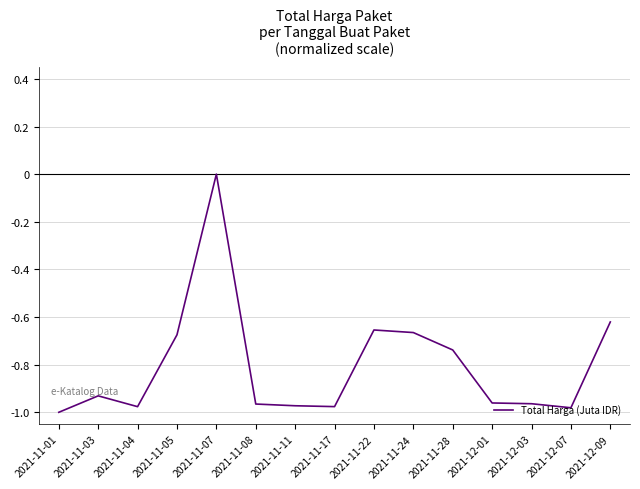

What is the sum of the values at 2021-11-03 and 2021-11-01?

-1.9